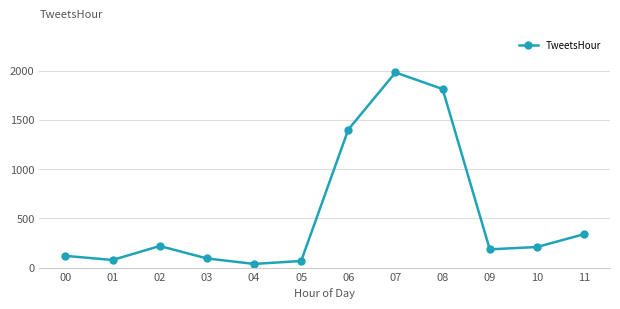

What is the greatest value displayed?

1982